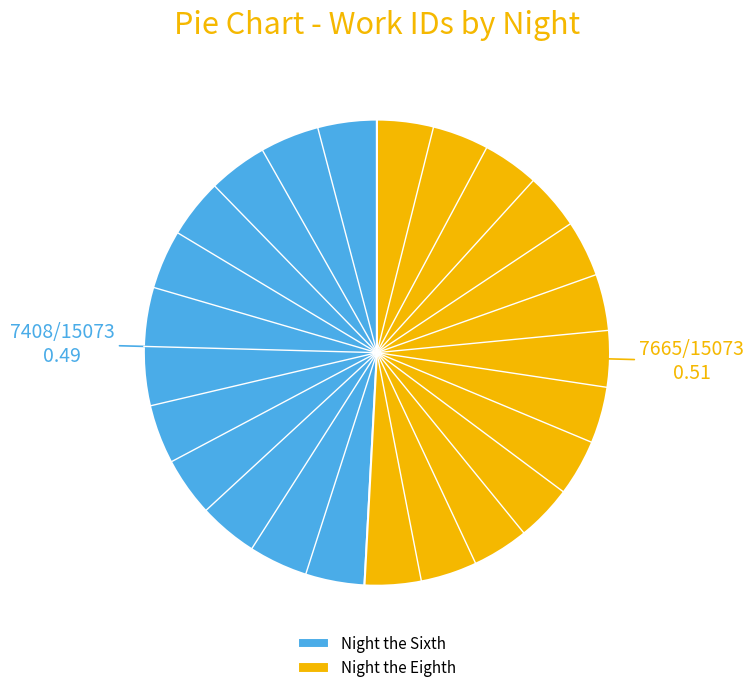

What is the smallest slice in the pie chart?

Night the Sixth